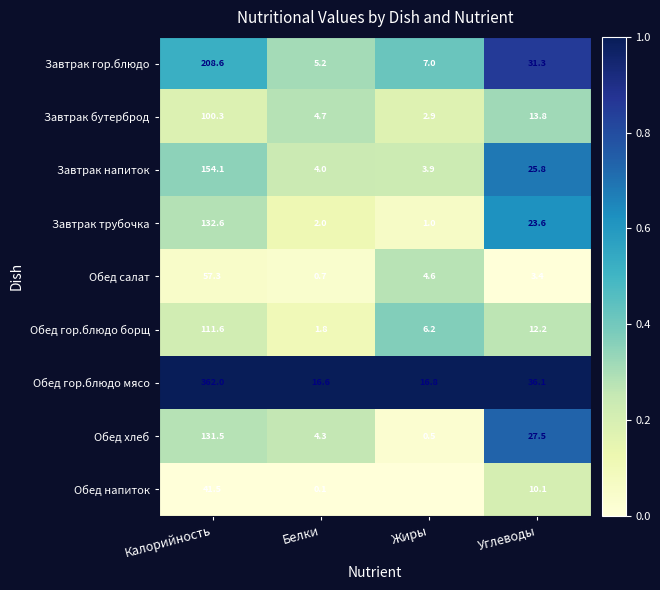

The value of Завтрак гор.блюдо at Белки is 0.5. True or false?

False